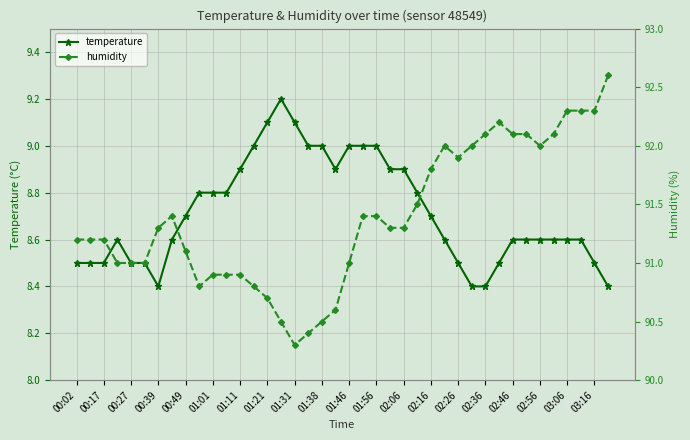

The value of temperature at 00:17 is 8.5. True or false?

True